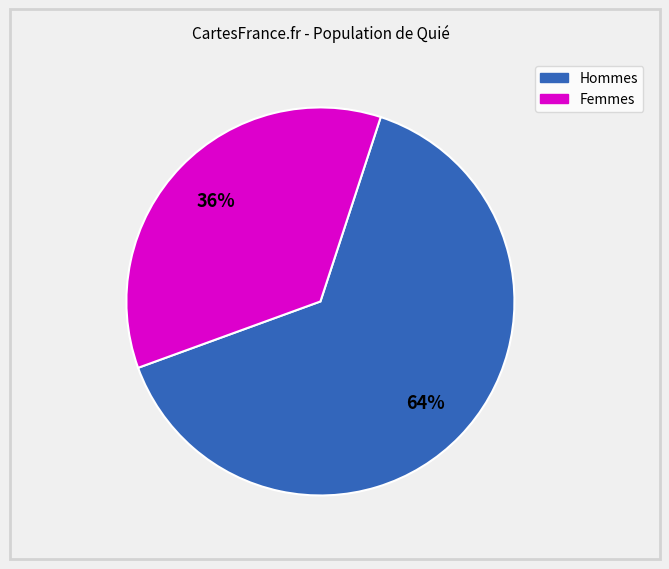

Is there any slice that represents more than half of the pie?

Yes